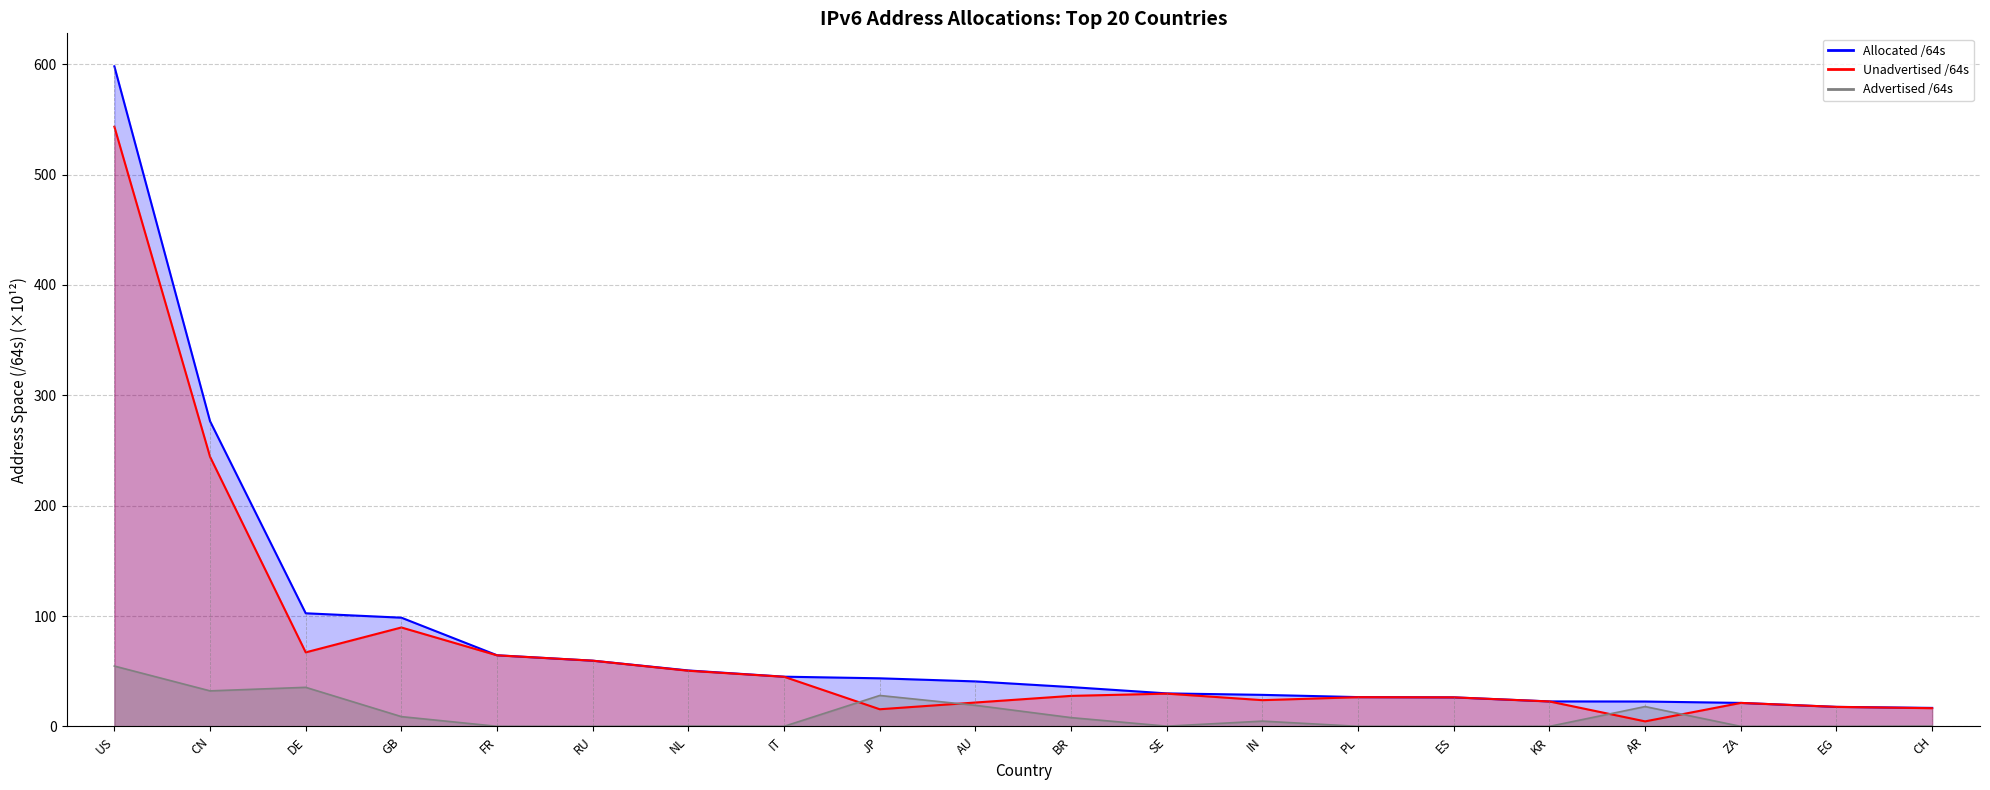

At which label is Allocated /64s closest to 307?

CN